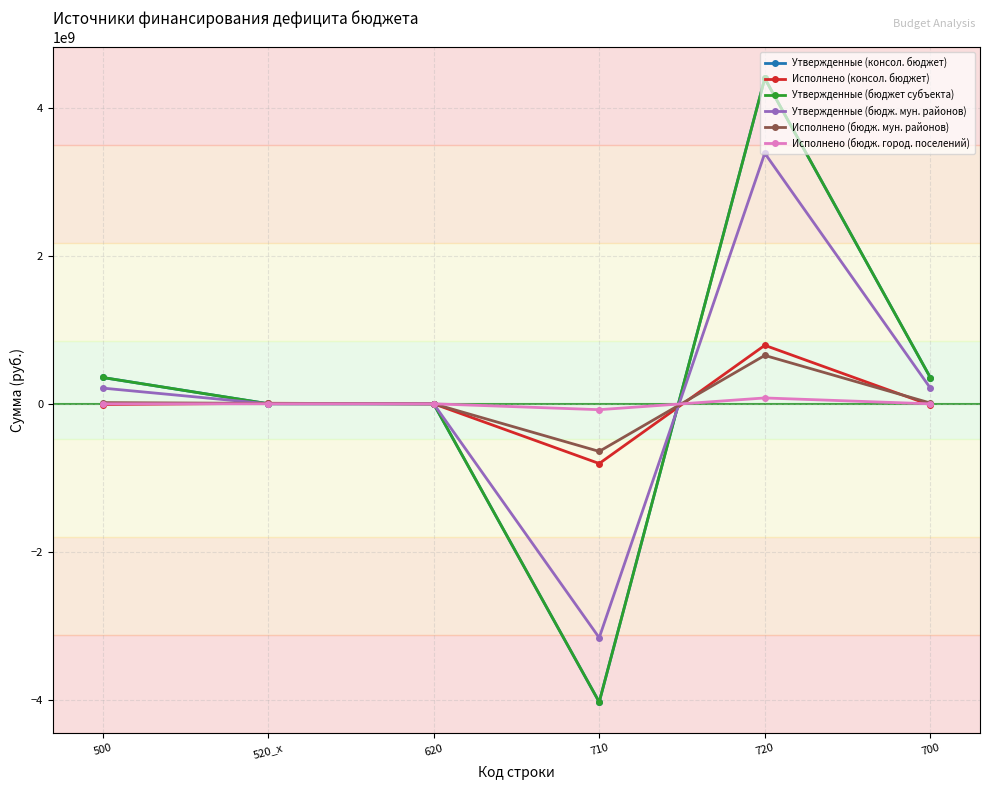

Does the chart have visible grid lines?

Yes